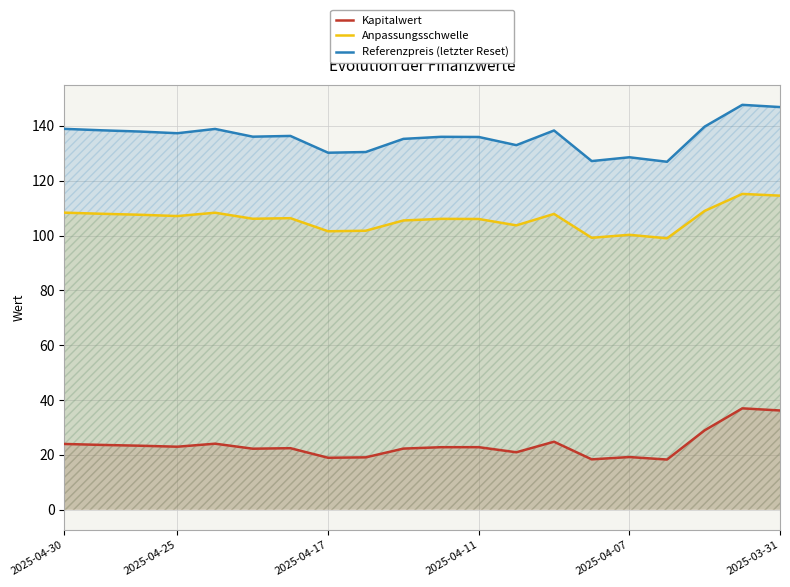

Which series has the largest total across all categories?

Referenzpreis (letzter Reset)